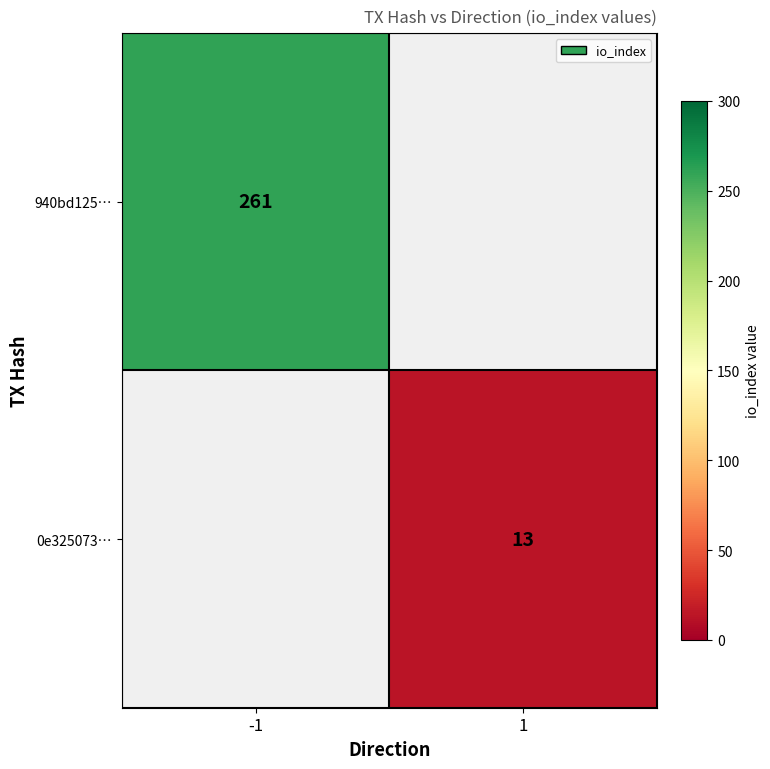

What is the smallest value displayed?

13.0